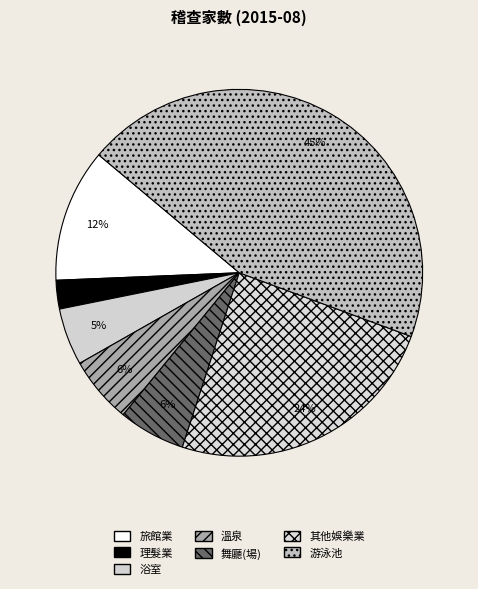

Count the number of slices in the pie.

7